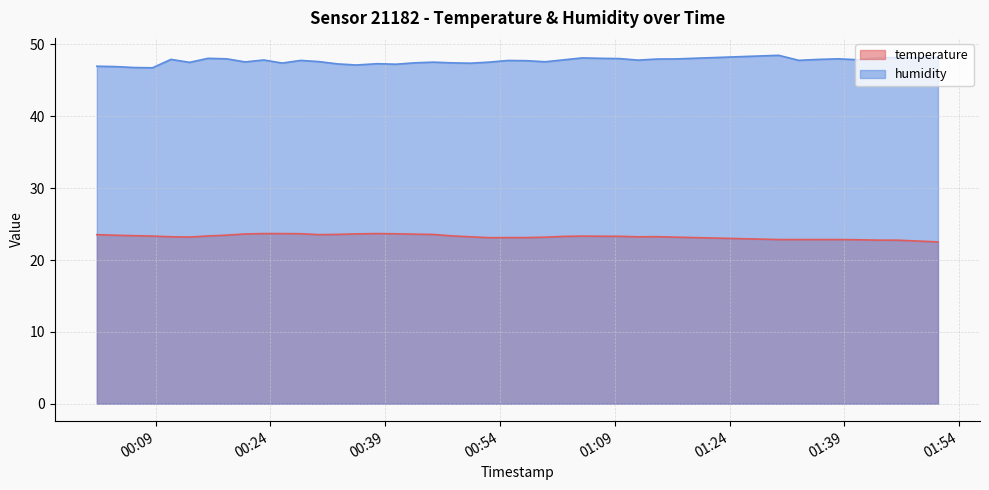

Rank the series by their maximum value, from lowest to highest.

temperature, humidity